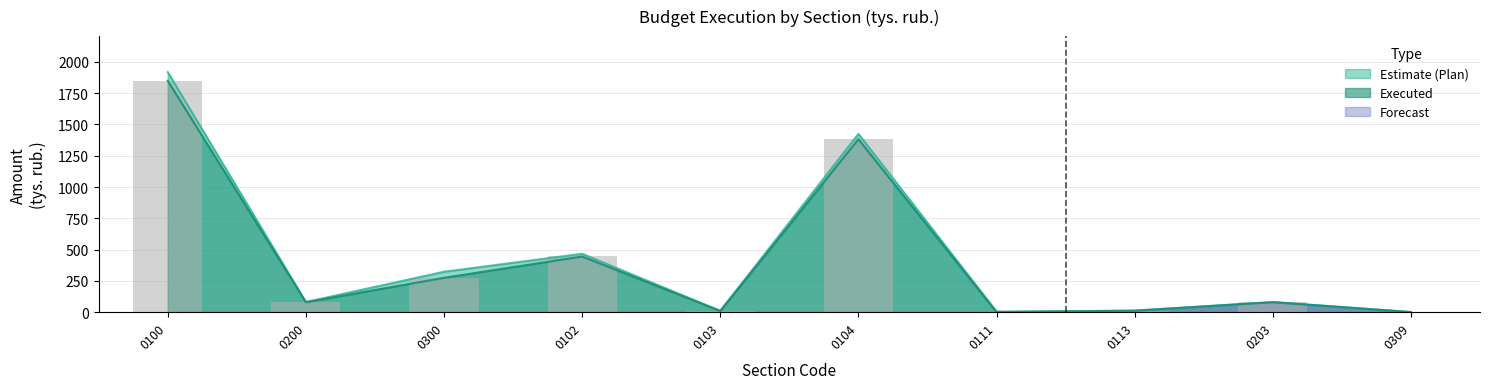

Reading left to right, what are all the values shown in this chart?

1849.5	79.5	274.6	445.1	10.0	1382.4	0.0	12.0	79.5	1.0